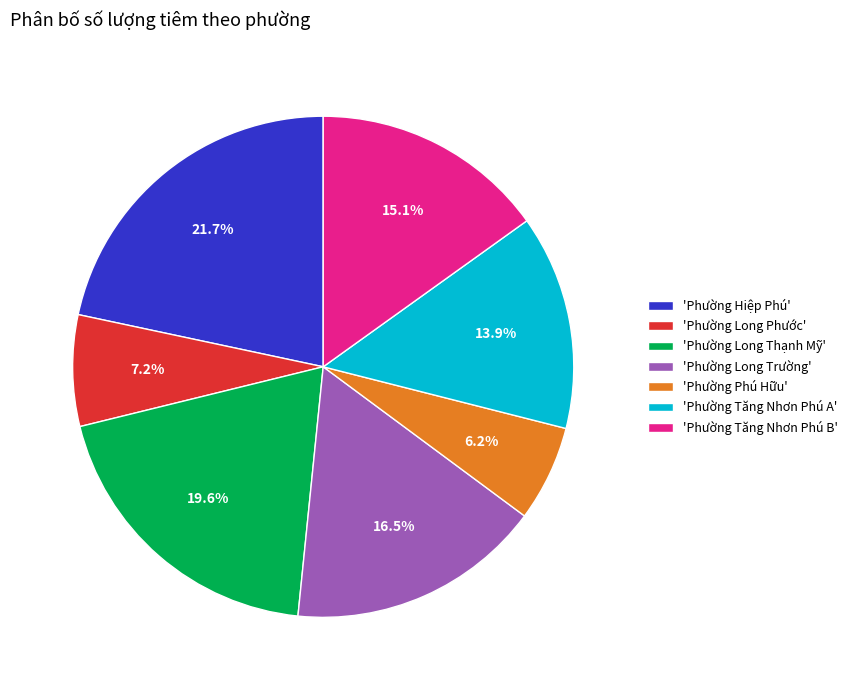

Count the number of slices in the pie.

7